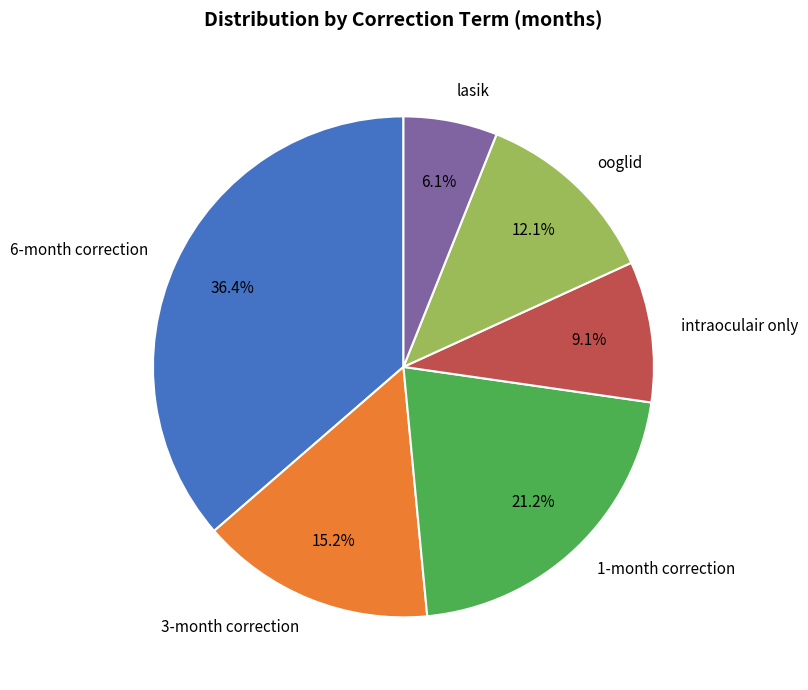

Which has a higher value, 3-month correction or ooglid?

3-month correction